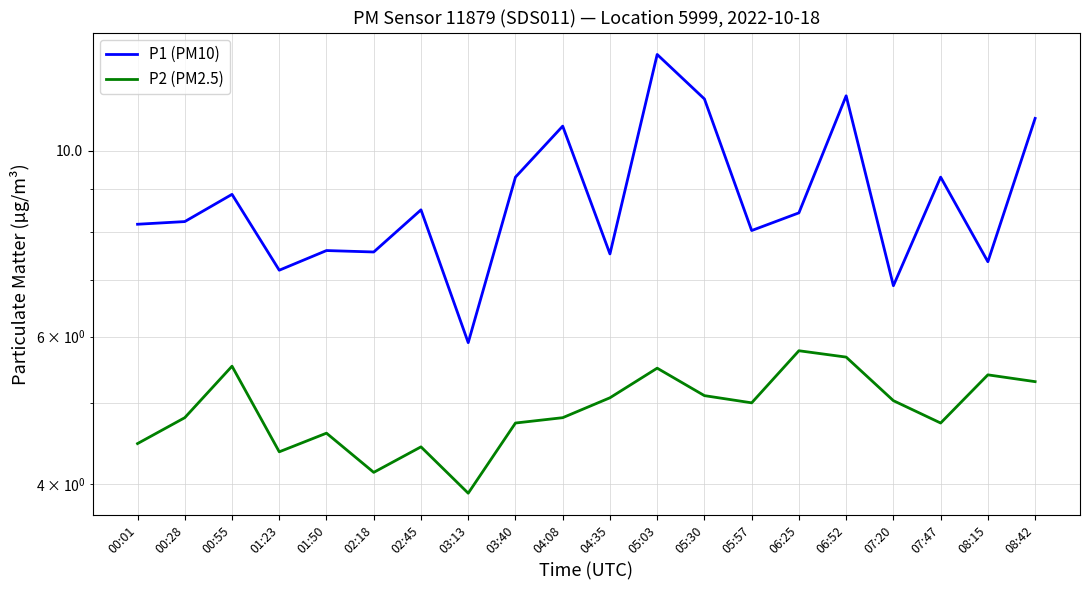

What are all the series names shown in the legend?

P1 (PM10), P2 (PM2.5)